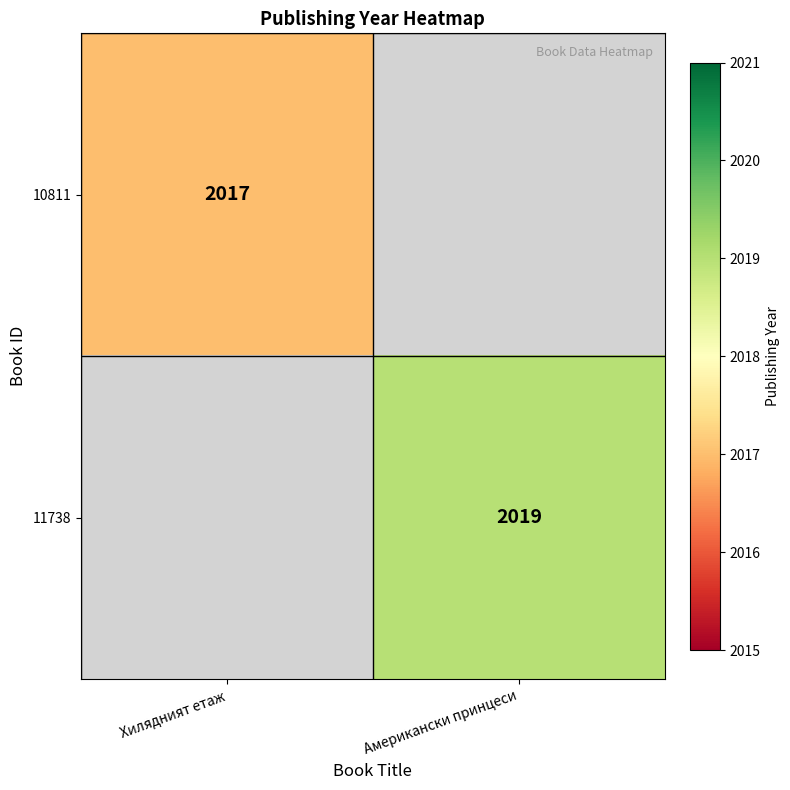

Is it true that 10811 equals 3230.6 at Хилядният етаж?

False